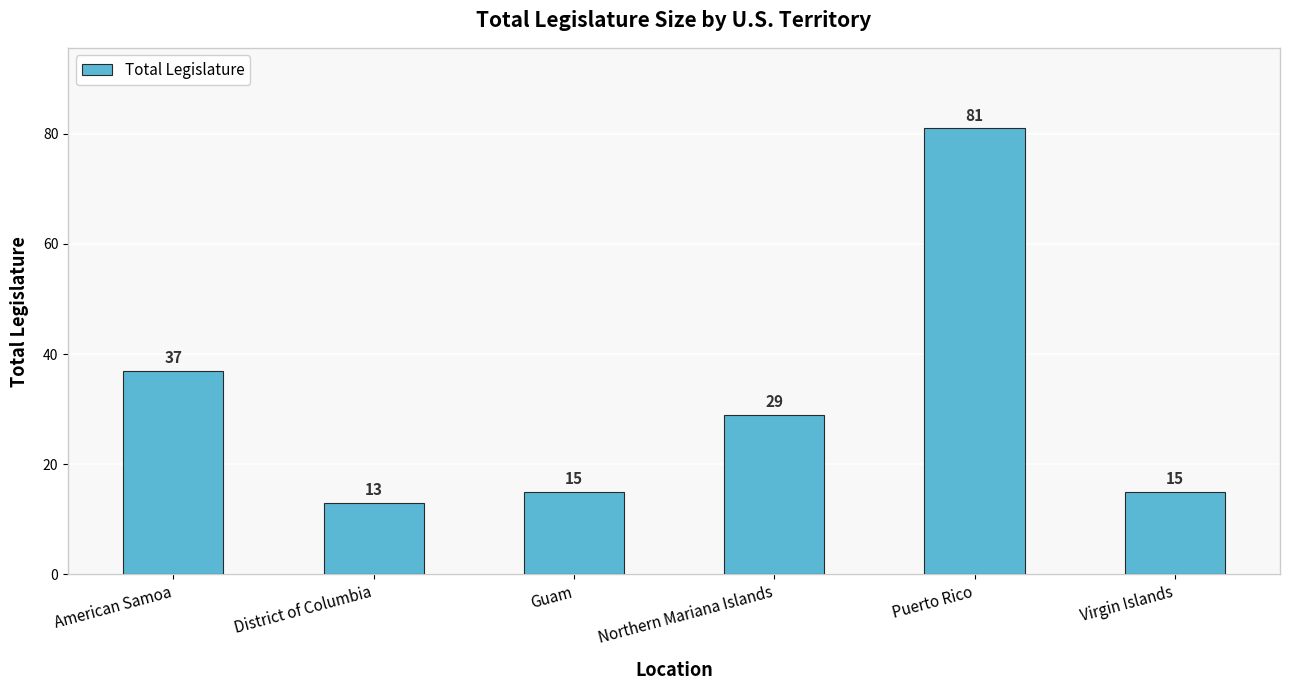

What is the value of the 6th bar from the left?

15